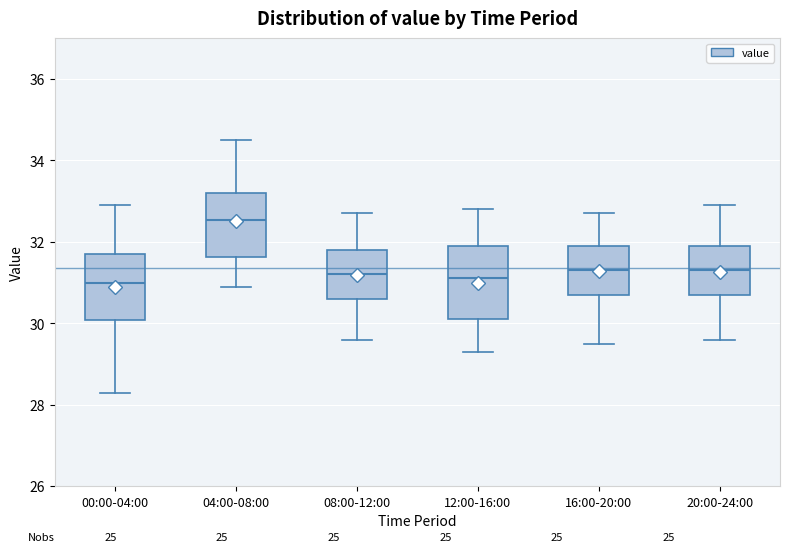

Reading left to right, transcribe this box plot: for each box, give where its median line is, the range the box spans, and where its two whiskers end, as read against the y-axis. The values are not printed on the chart, so give them approximately, as read against the axis.

00:00-04:00: median 31.0, box 30.0 to 31.8, whiskers 28.4 to 33.0
04:00-08:00: median 32.6, box 31.6 to 33.2, whiskers 31.0 to 34.6
08:00-12:00: median 31.2, box 30.6 to 31.8, whiskers 29.6 to 32.8
12:00-16:00: median 31.2, box 30.2 to 32.0, whiskers 29.4 to 32.8
16:00-20:00: median 31.4, box 30.8 to 32.0, whiskers 29.6 to 32.8
20:00-24:00: median 31.4, box 30.8 to 32.0, whiskers 29.6 to 33.0